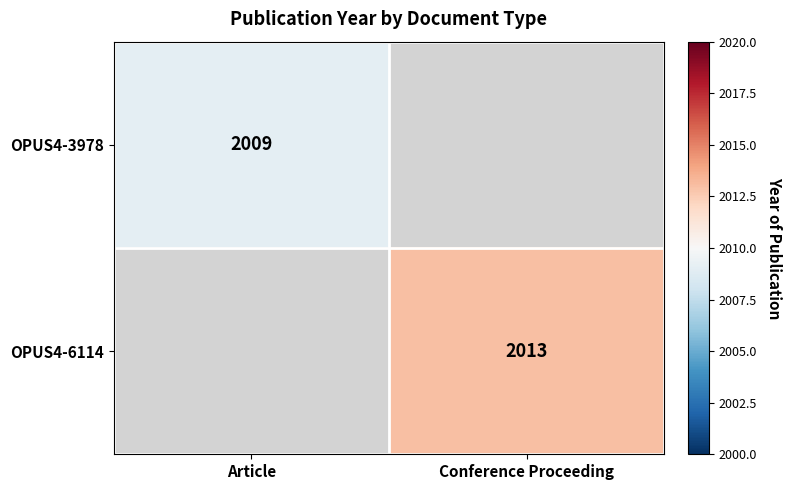

Count the number of categories in the chart.

2